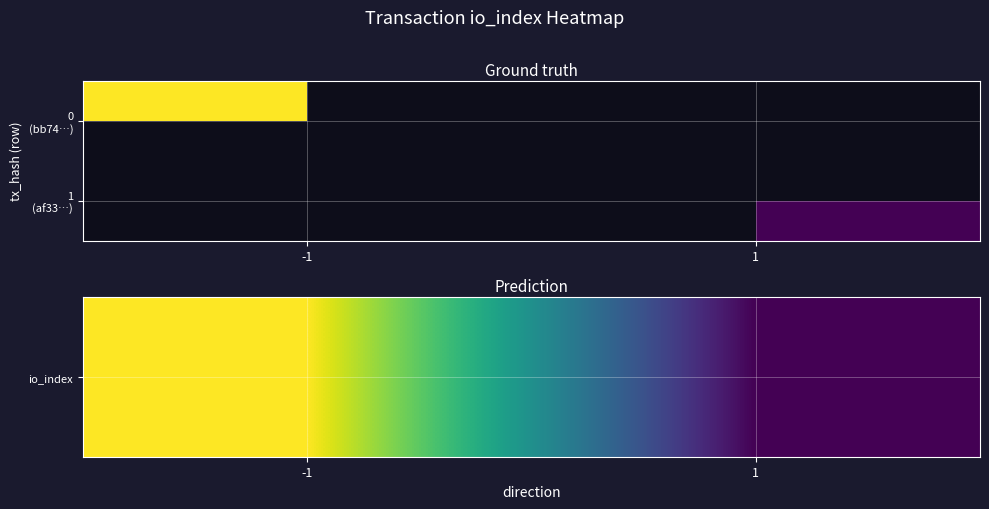

Which category has the lowest value in the io_index series?

1